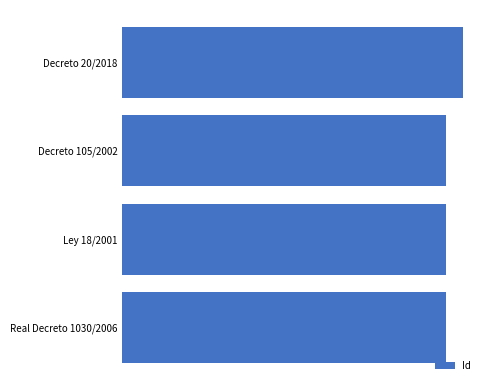

Does the chart contain stacked bars?

No